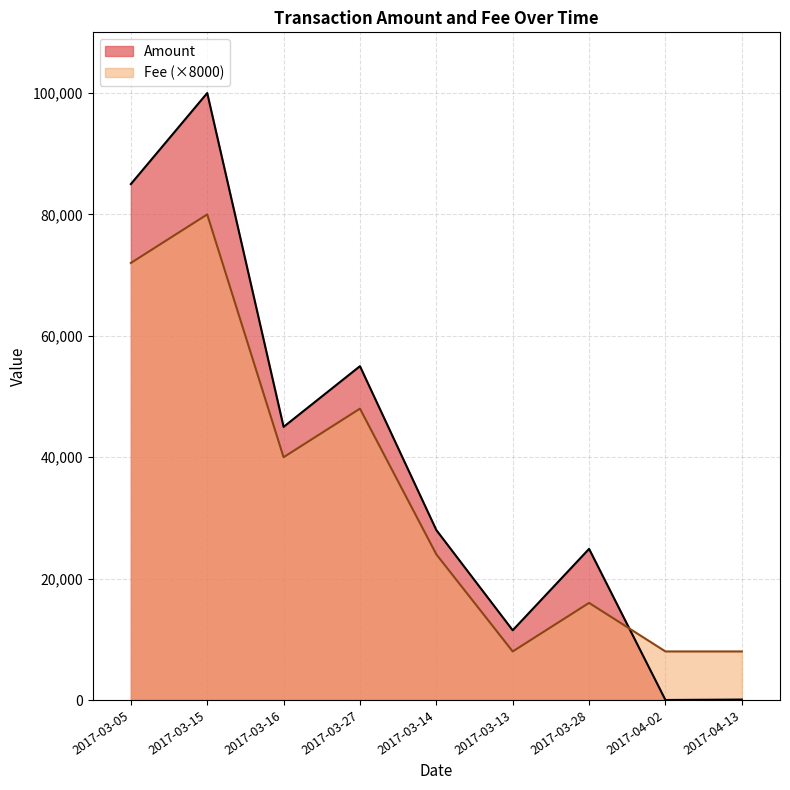

How many lines are shown in the chart?

2